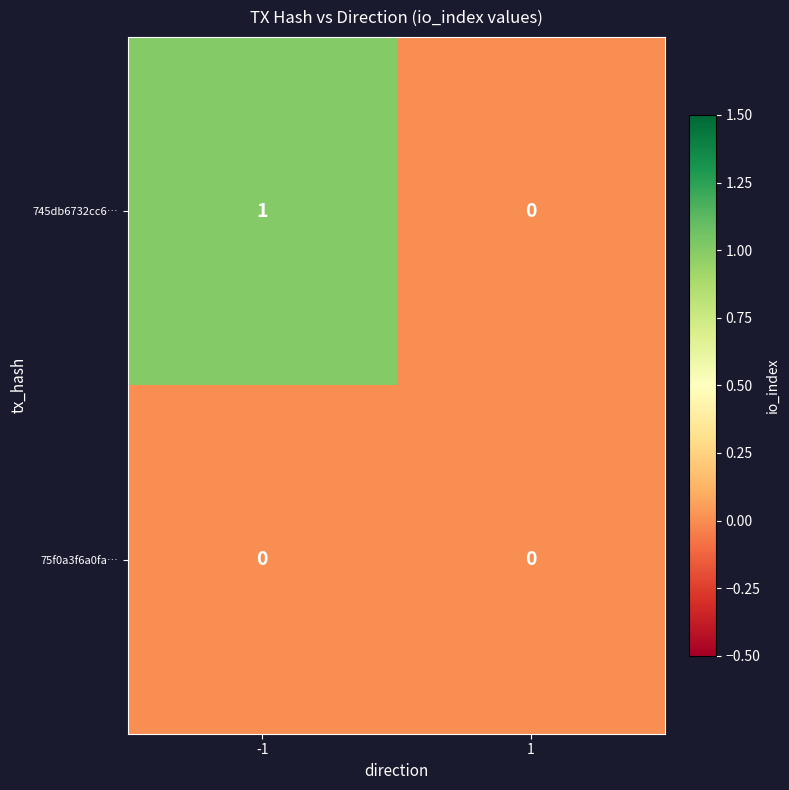

The 75f0a3f6a0fa… series shows 0 at 1. True or false?

True